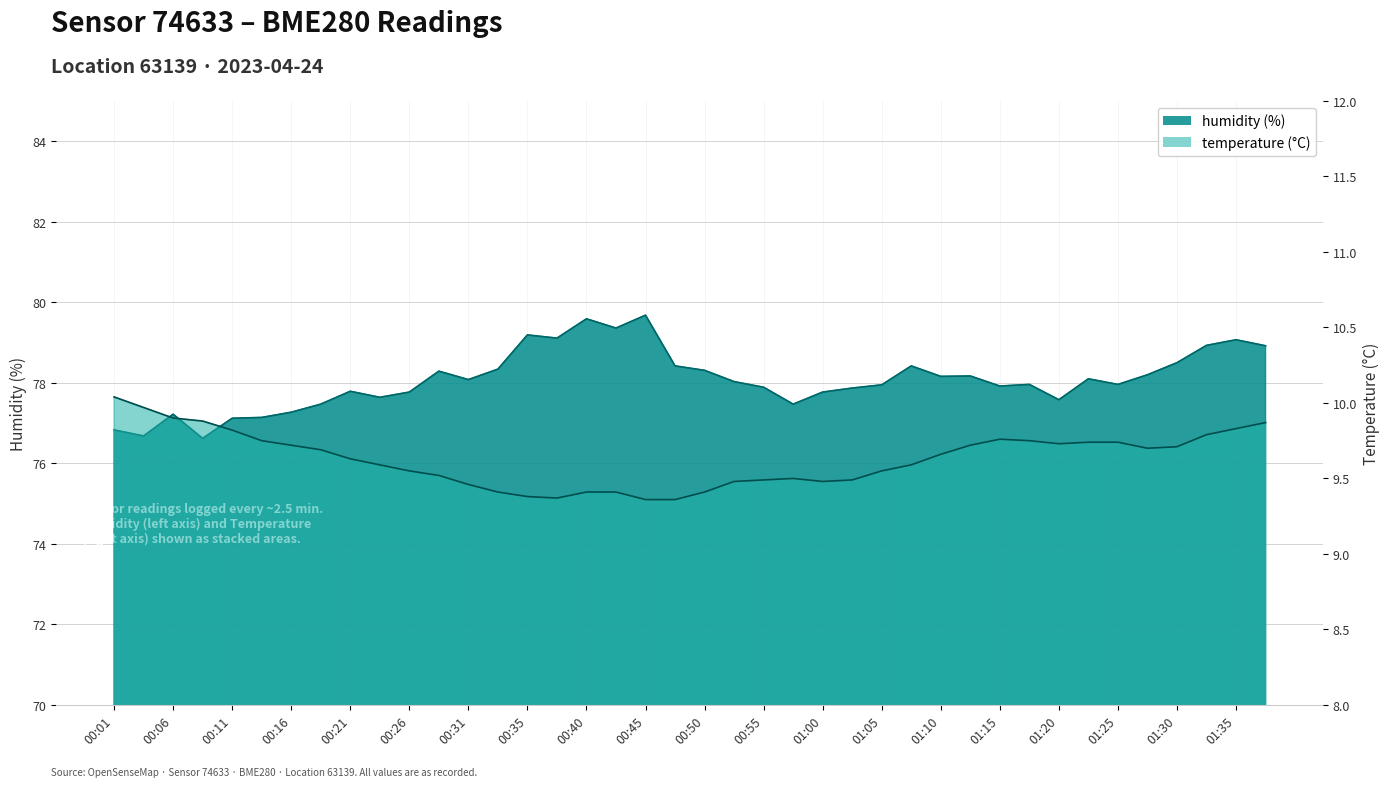

What are all the series names shown in the legend?

temperature, humidity